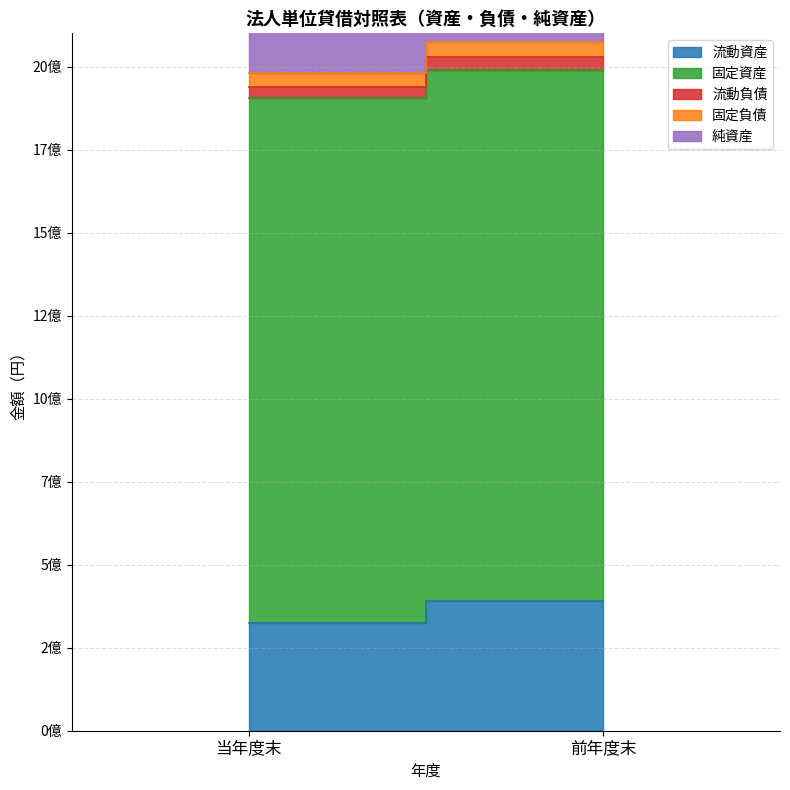

Rank the categories by 固定負債 value from highest to lowest.

前年度末, 当年度末